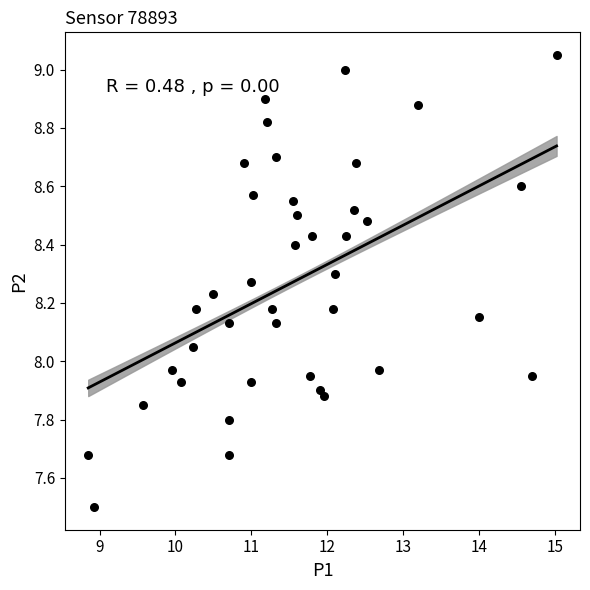

What is the range of X values (max minus min)?

6.2